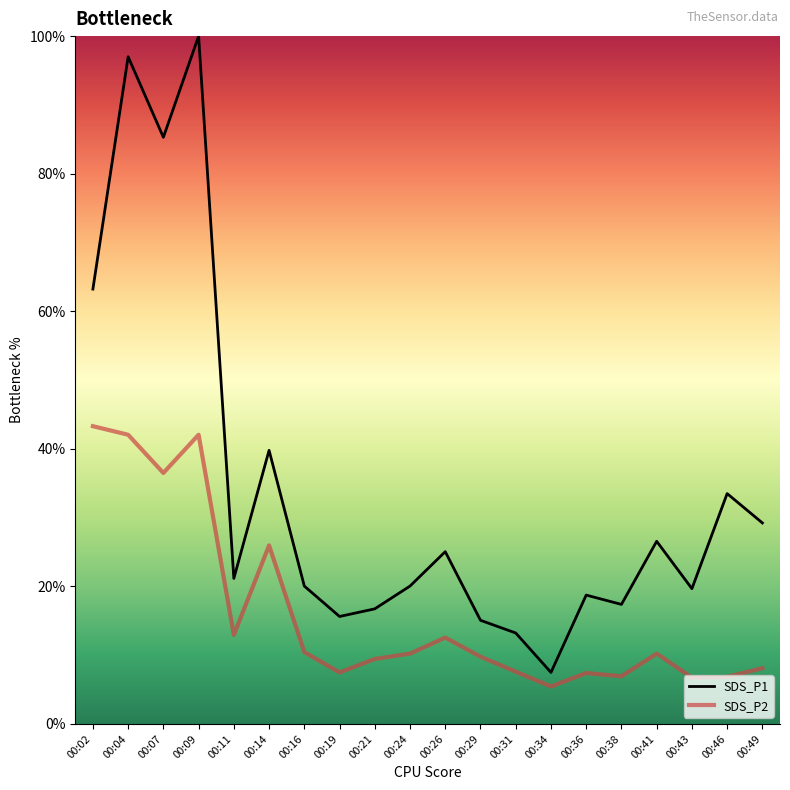

At which category does SDS_P2 reach its first local valley?

00:07